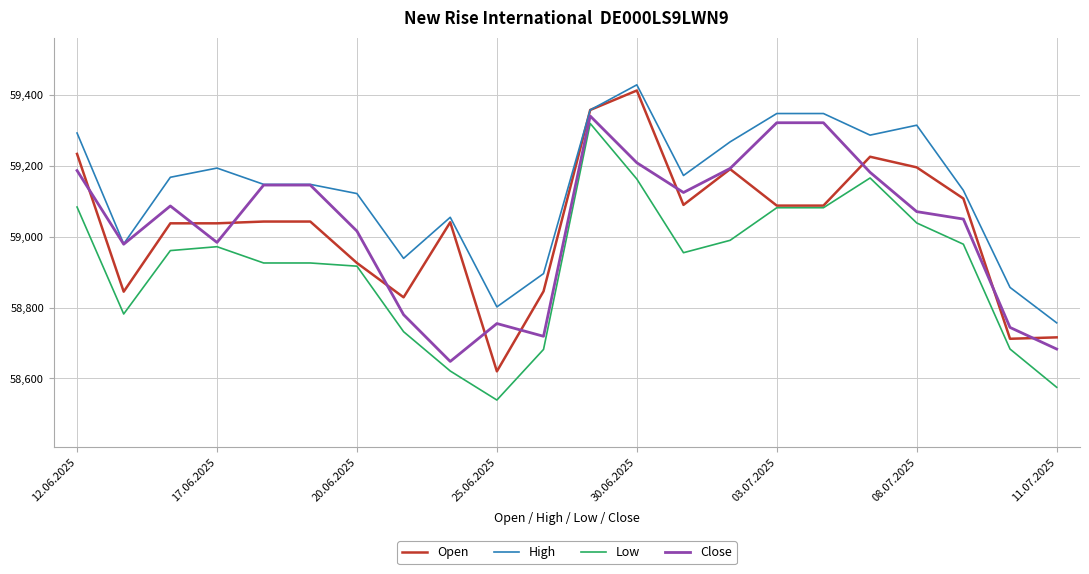

What is the minimum value for Low?

58539